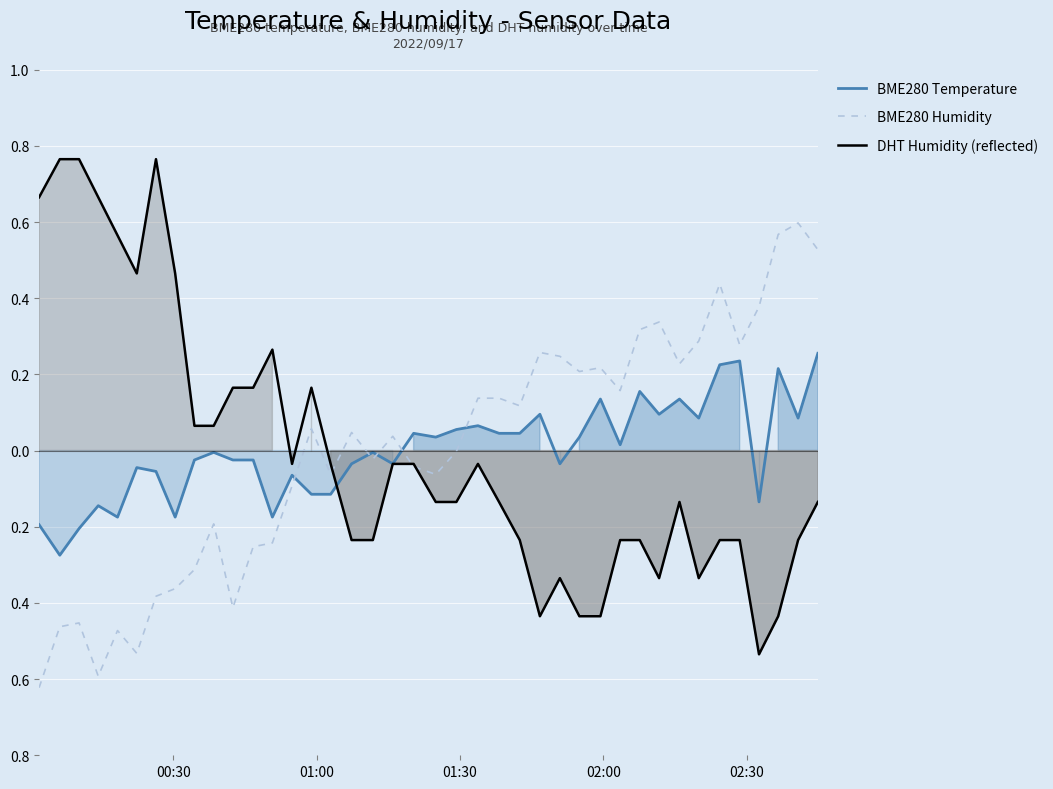

Which series ends up on top after the final intersection of DHT Humidity (reflected) and BME280 Humidity?

BME280 Humidity